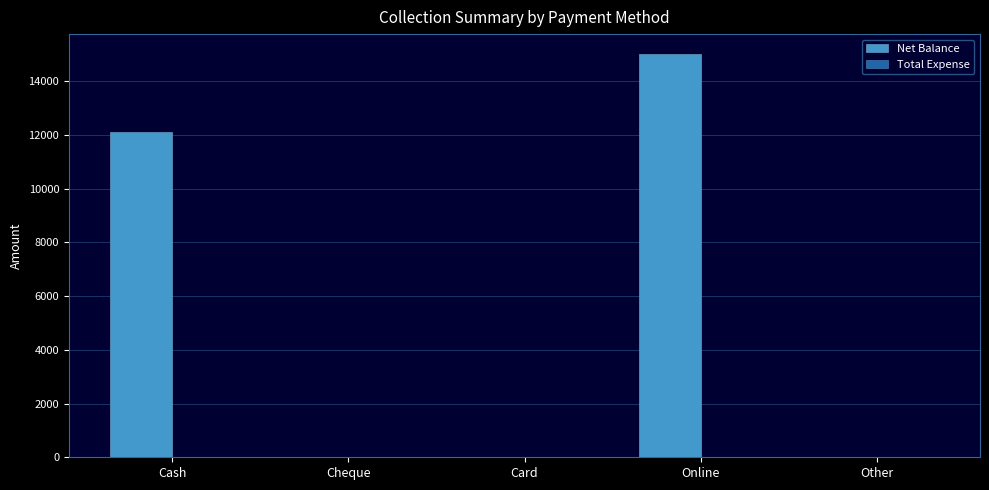

True or false: the data shows 0 at Other.

True